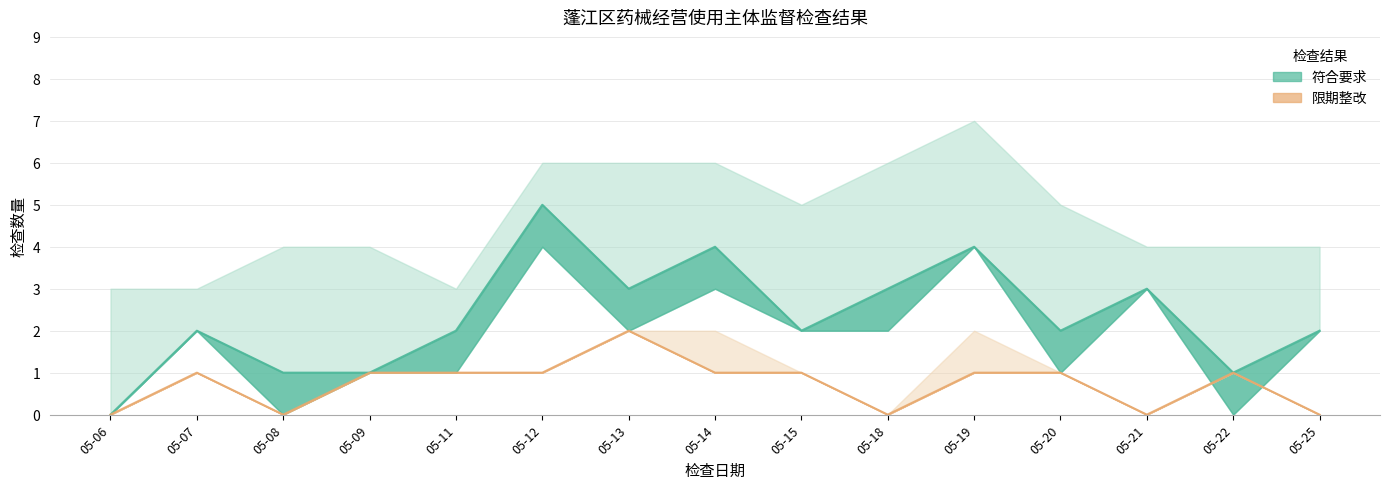

True or false: 限期整改 has a value of 2 at 05-14.

False